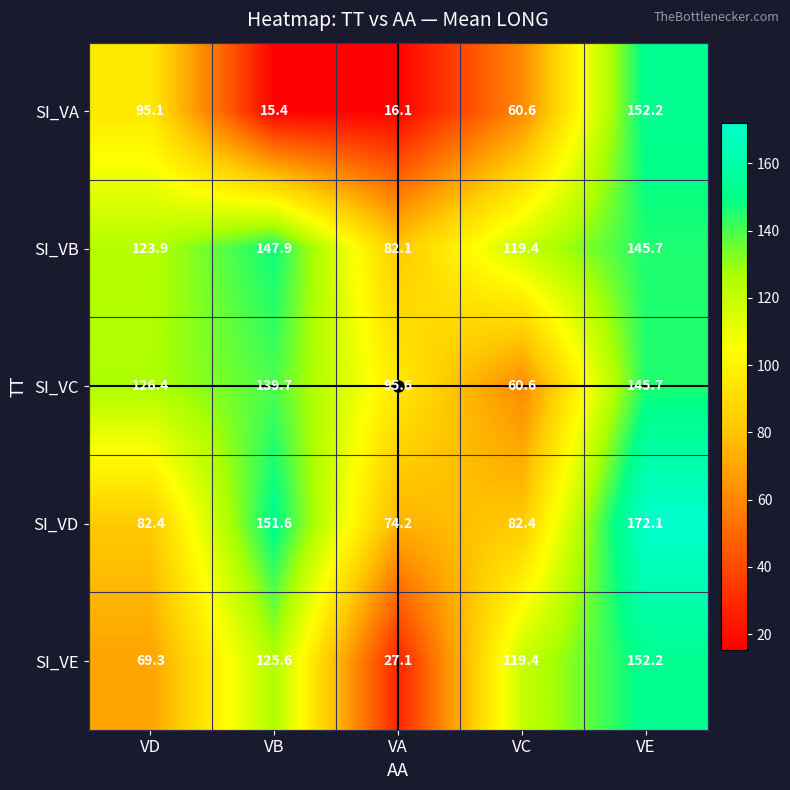

What is the difference between the second highest and minimum values in the SI_VB series?

63.6